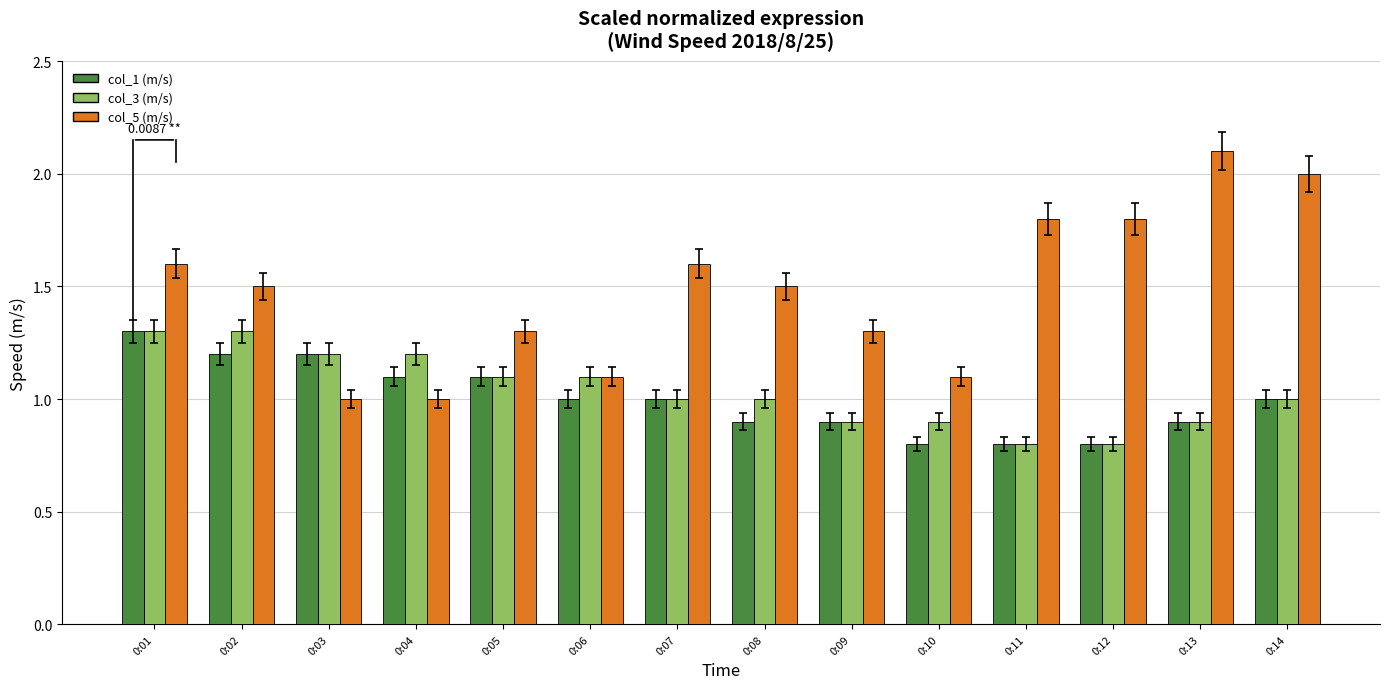

What is the value of the col_5 (m/s) bar at the 11th from the left?

1.8